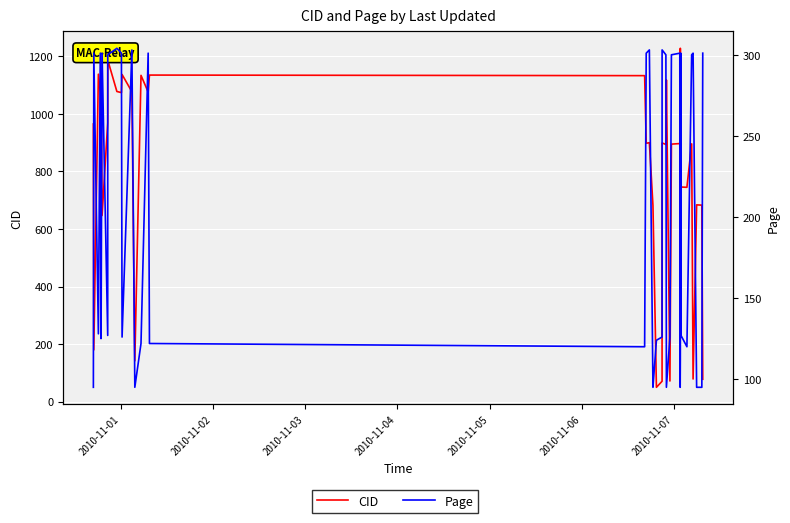

How many series are shown in this chart?

2